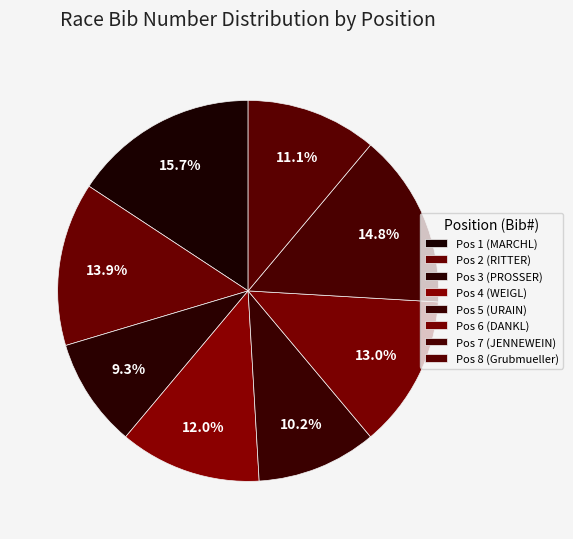

Count the number of slices in the pie.

8